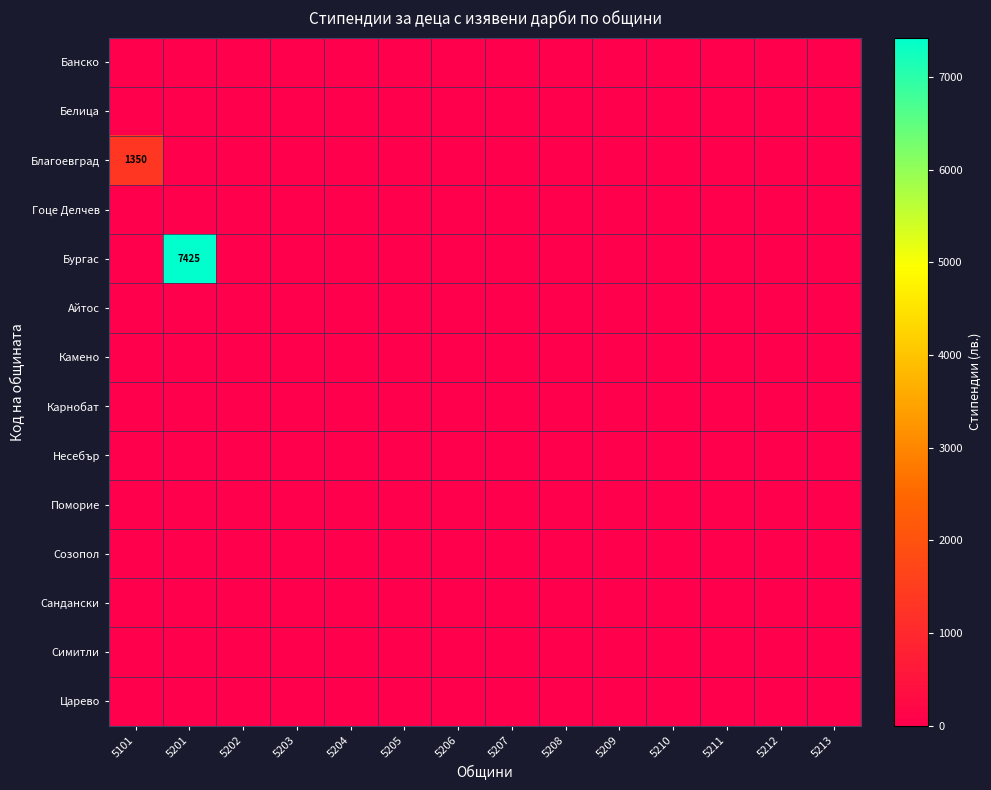

True or false: Бургас has a value of 10840 at 5201.

False